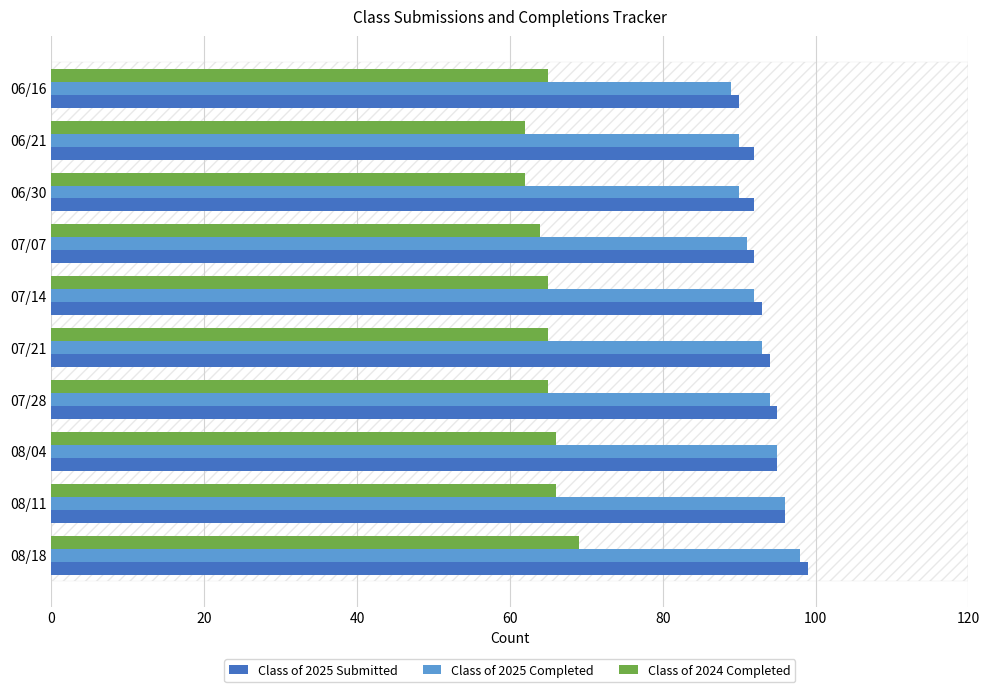

Is it true that Class of 2025 Submitted equals 32 at 08/18?

False